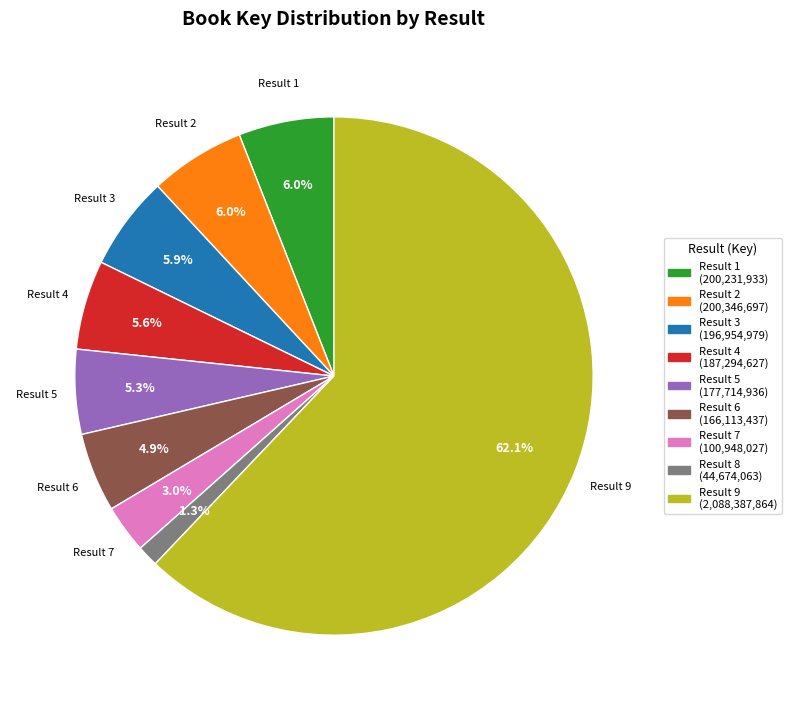

Does any single category account for the majority?

Yes